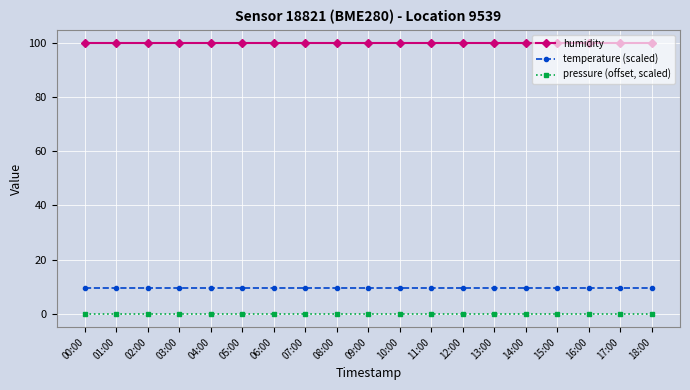

Rank the series at 09:00 from highest to lowest value.

humidity, temperature (scaled), pressure (offset, scaled)